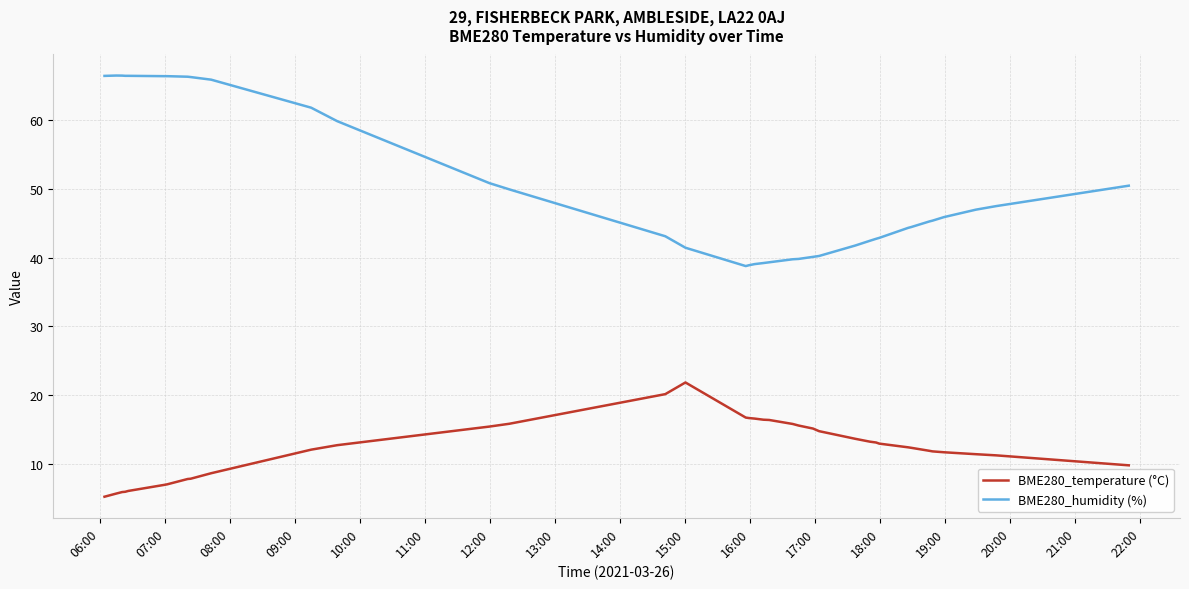

True or false: BME280_temperature (°C) and BME280_humidity (%) intersect in this chart.

False